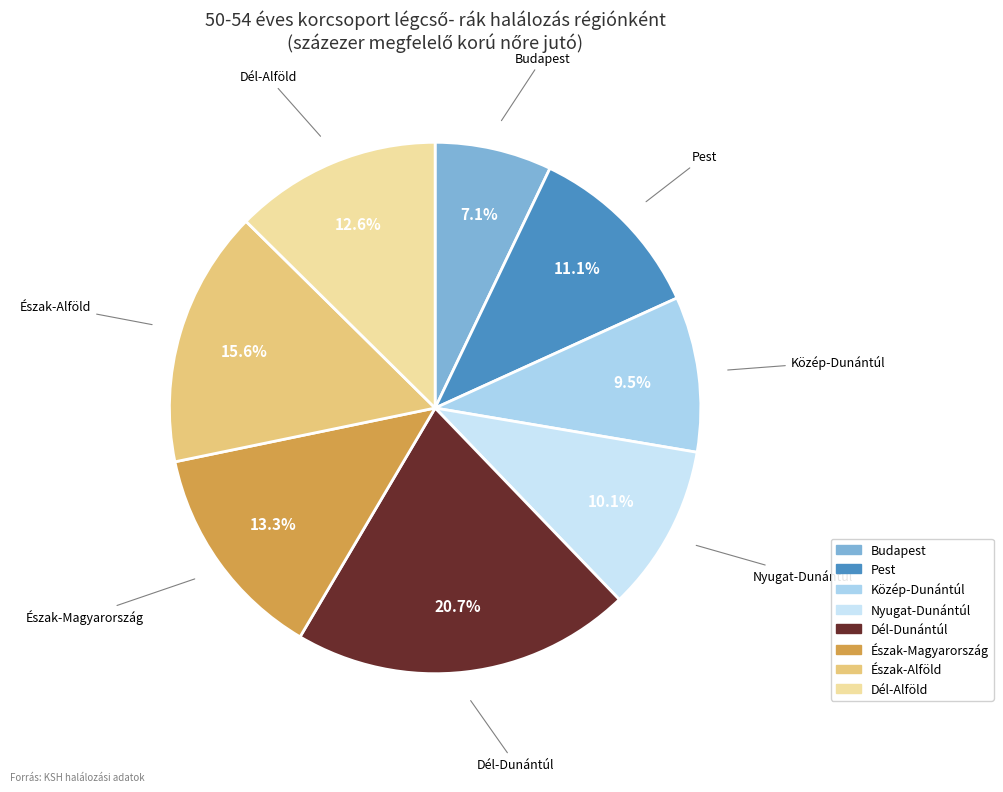

True or false: Észak-Magyarország accounts for 13% of the total.

True